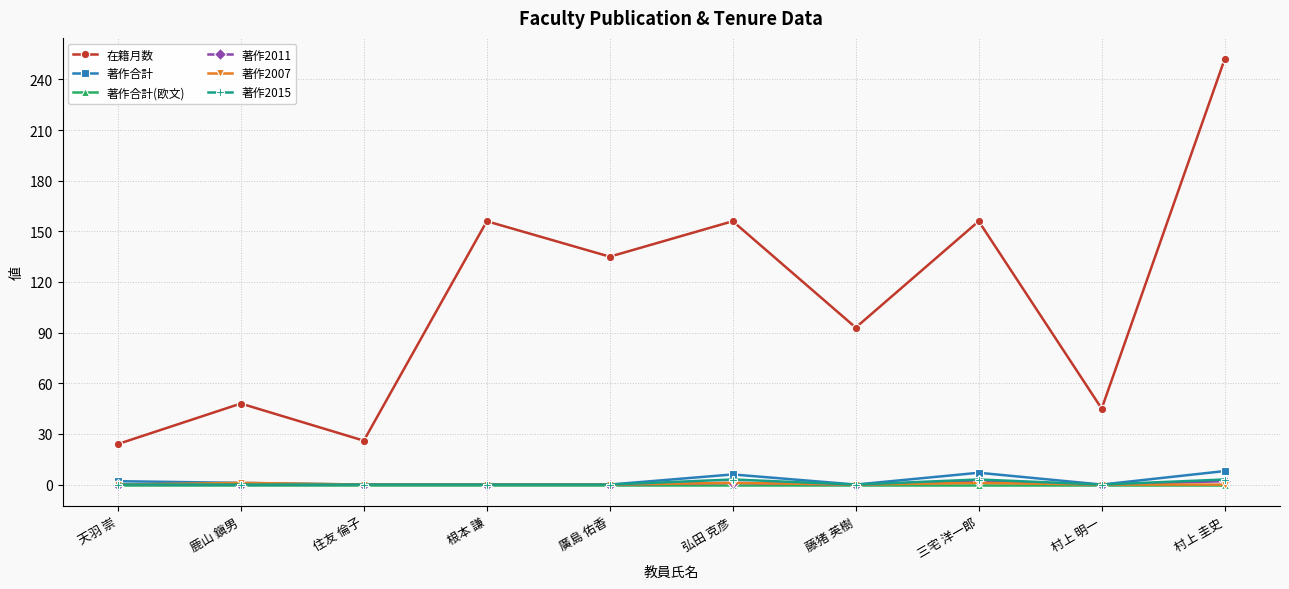

How many values in the 著作2015 series exceed 0?

3